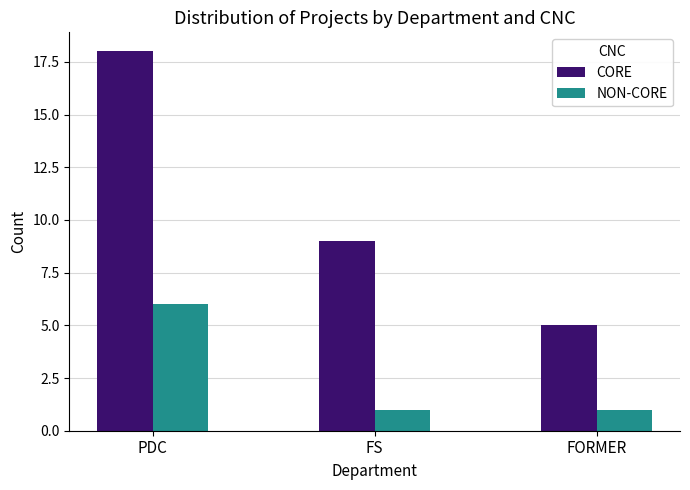

Which category has the highest value across all series?

PDC